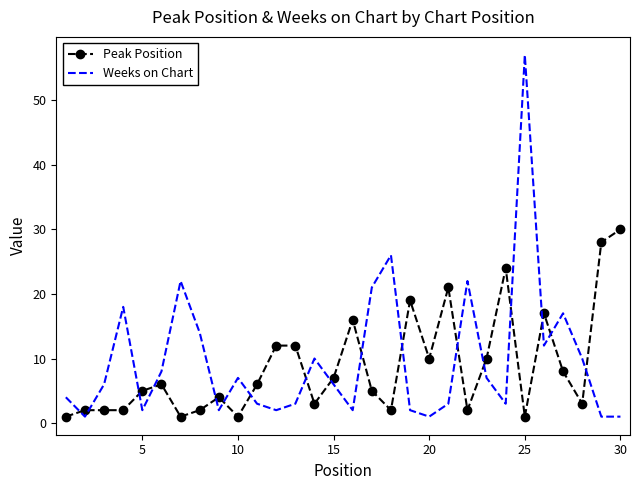

How many times do Weeks on Chart and Peak Position cross each other?

17